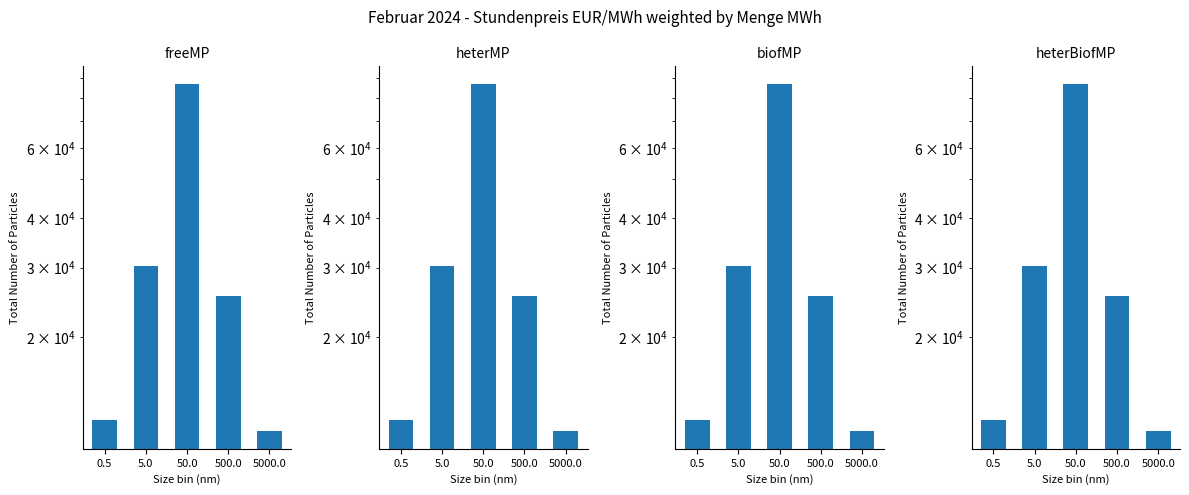

Which series has the largest total across all categories?

freeMP